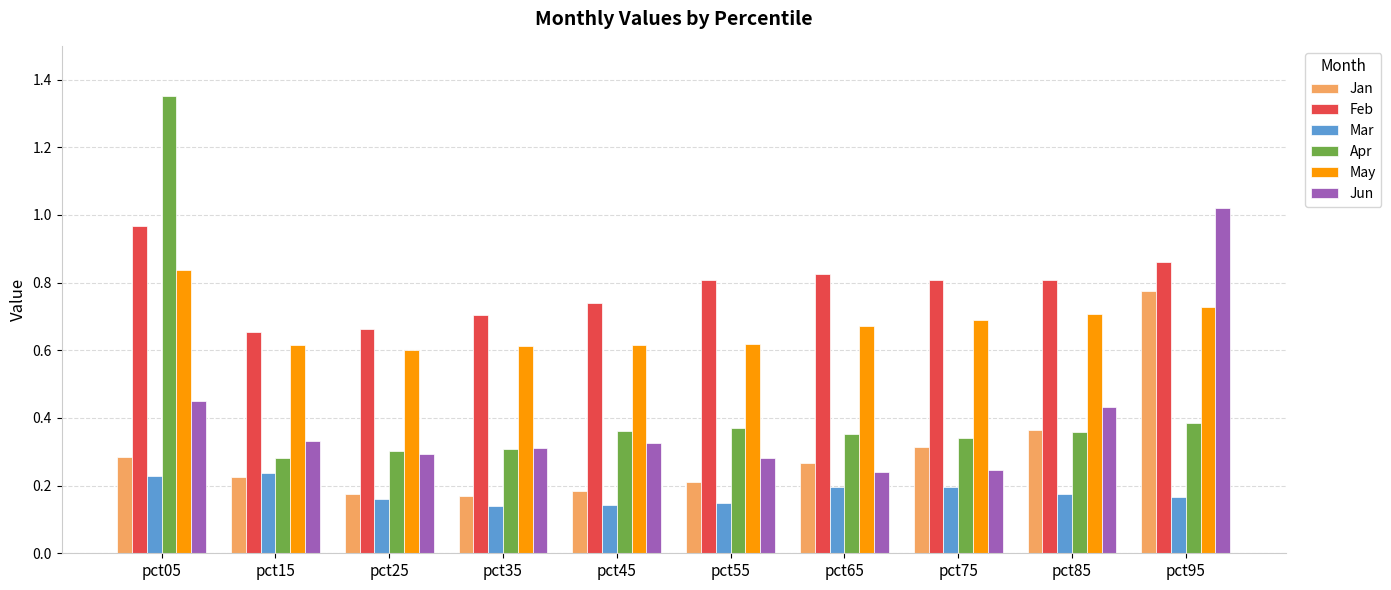

The value of Feb at pct85 is 0.5. True or false?

False